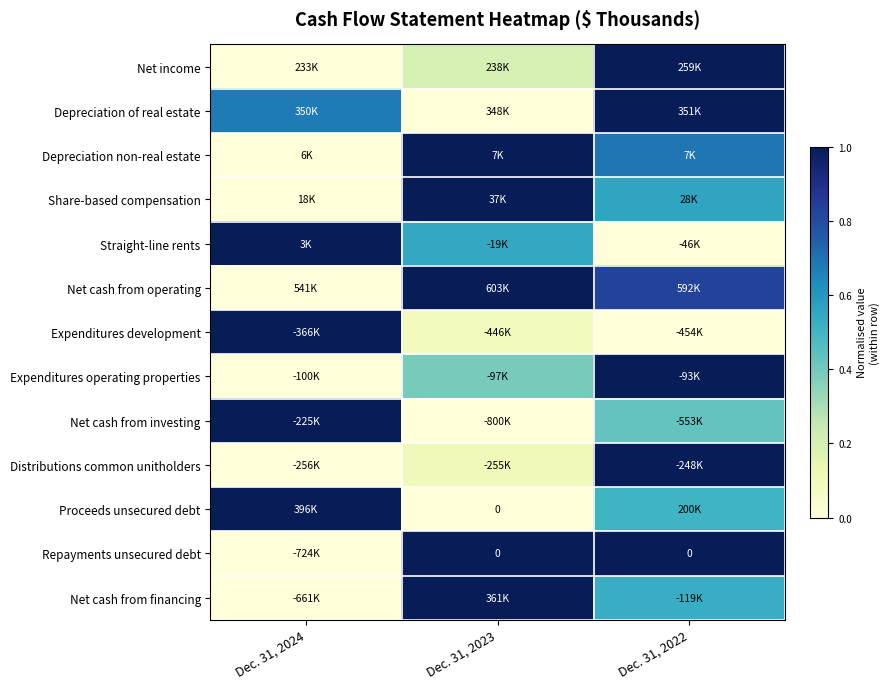

Read the Net income value at Dec. 31, 2023.

0.2